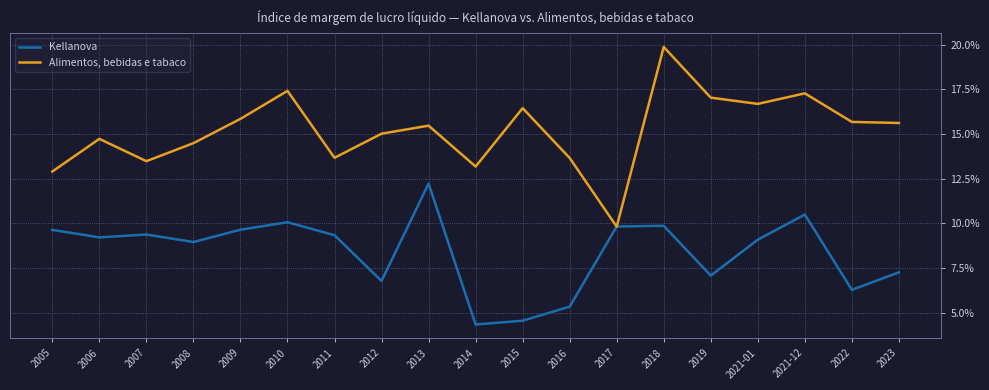

What is the difference between the maximum and minimum values in the Alimentos, bebidas e tabaco series?

0.1